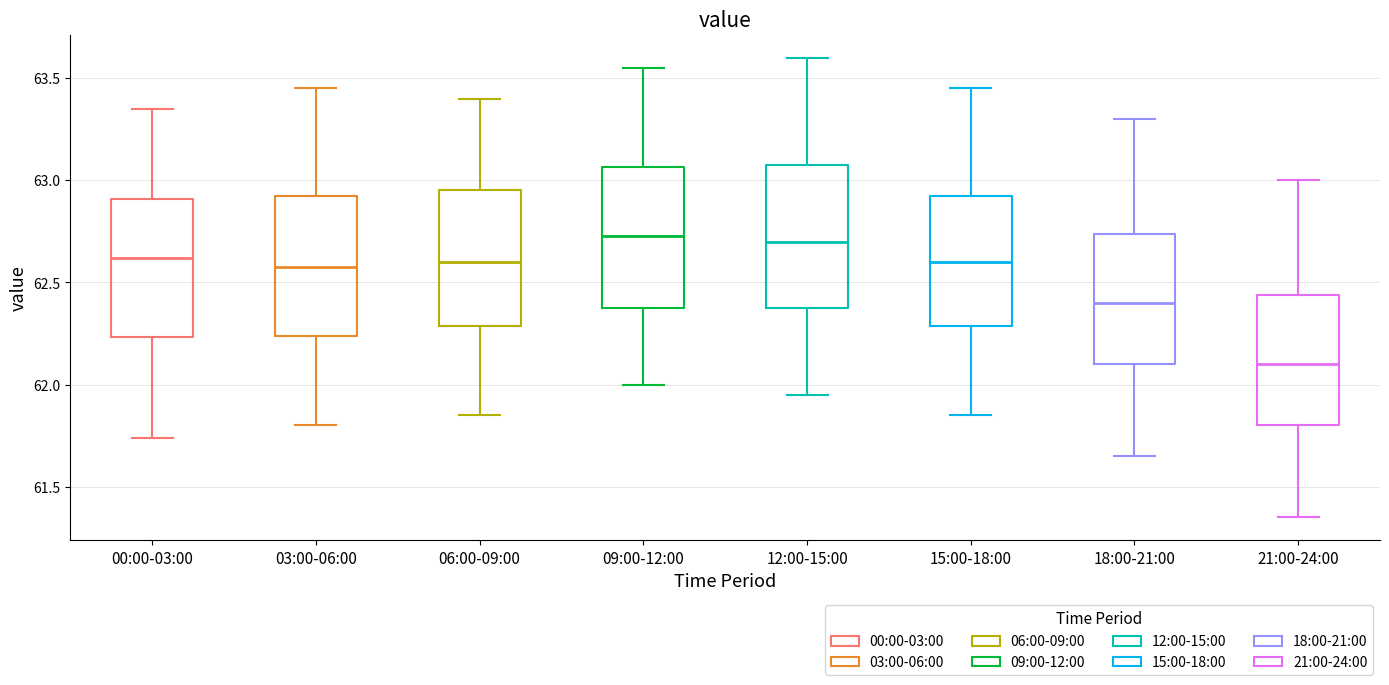

Reading left to right, transcribe this box plot: for each box, give where its median line is, the range the box spans, and where its two whiskers end, as read against the y-axis. The values are not printed on the chart, so give them approximately, as read against the axis.

00:00-03:00: median 62.60, box 62.25 to 62.90, whiskers 61.75 to 63.35
03:00-06:00: median 62.60, box 62.25 to 62.95, whiskers 61.80 to 63.45
06:00-09:00: median 62.60, box 62.30 to 62.95, whiskers 61.85 to 63.40
09:00-12:00: median 62.75, box 62.40 to 63.05, whiskers 62.00 to 63.55
12:00-15:00: median 62.70, box 62.40 to 63.10, whiskers 61.95 to 63.60
15:00-18:00: median 62.60, box 62.30 to 62.95, whiskers 61.85 to 63.45
18:00-21:00: median 62.40, box 62.10 to 62.75, whiskers 61.65 to 63.30
21:00-24:00: median 62.10, box 61.80 to 62.45, whiskers 61.35 to 63.00